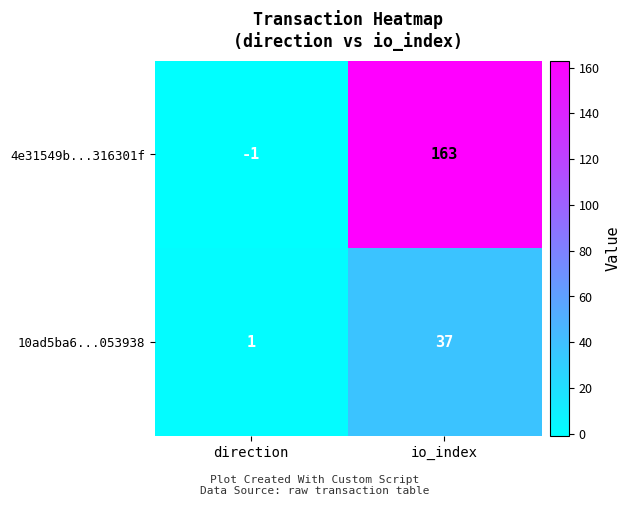

True or false: 4e31549b...316301f has a value of 163 at io_index.

True